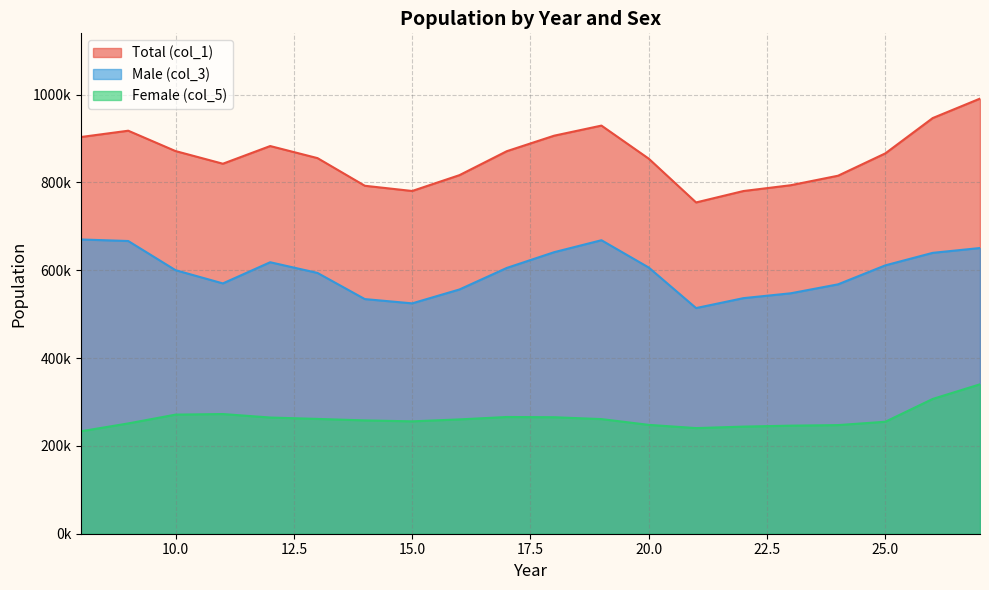

True or false: Male (col_3) and Total (col_1) intersect in this chart.

False